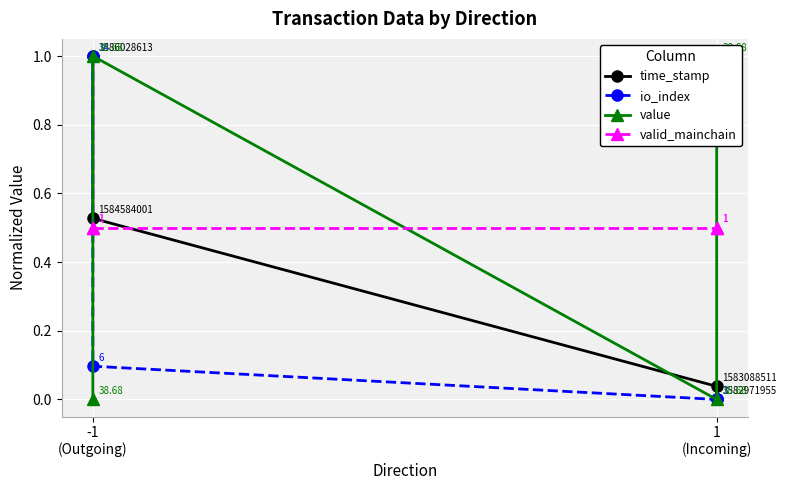

Which series has the largest total across all categories?

value